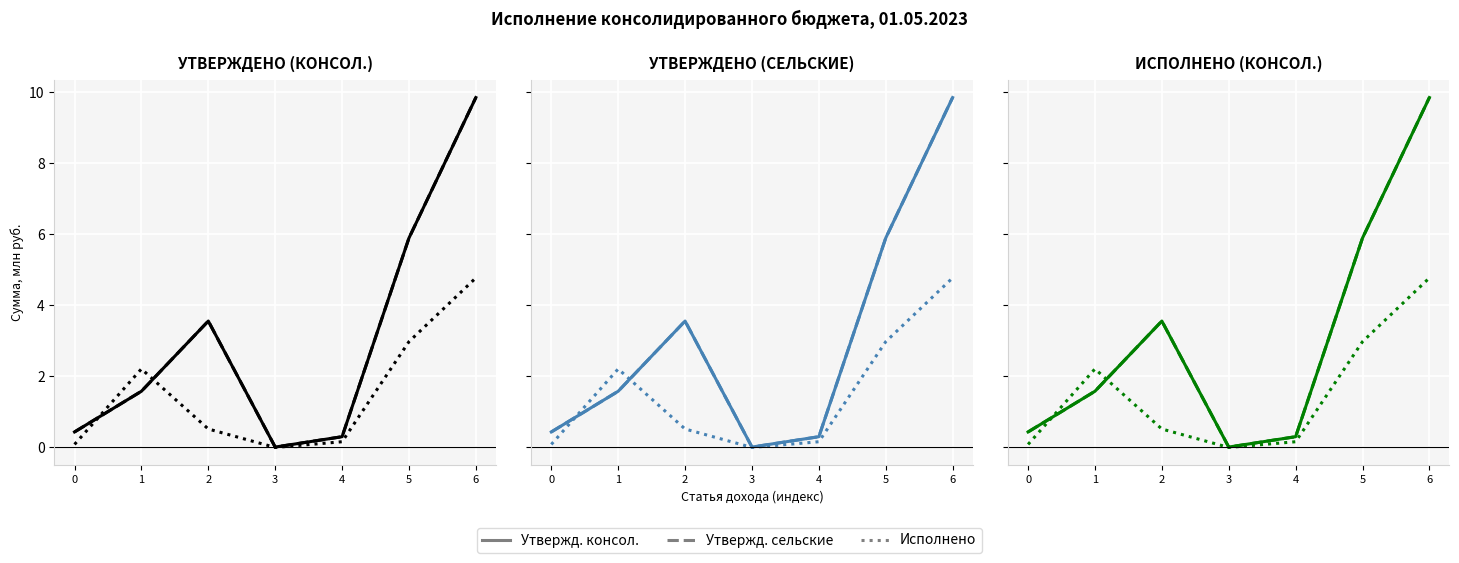

What is the maximum value shown in the chart?

9.8